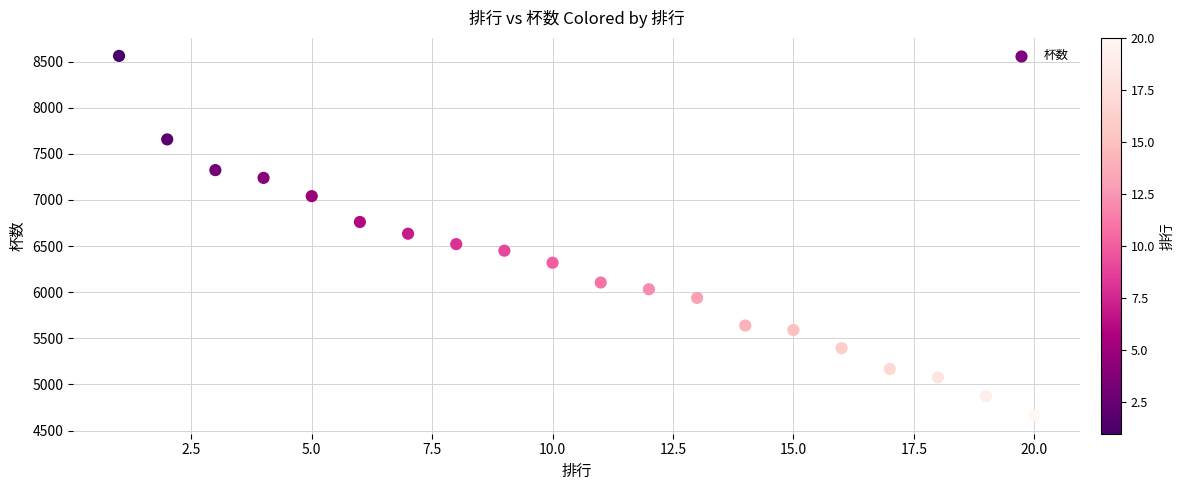

What is the range of Y values (max minus min)?

3900